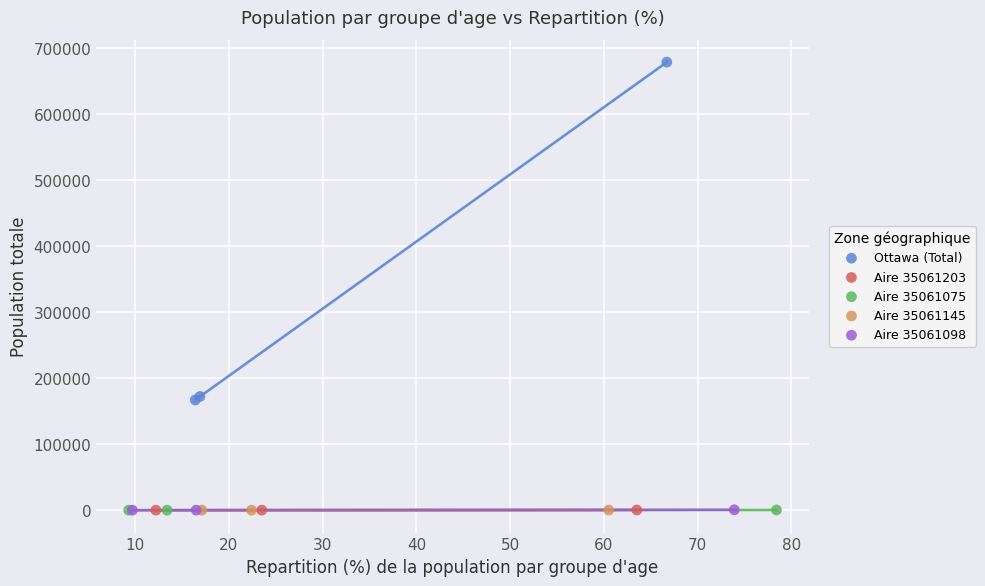

Which series has the largest Y range (max minus min)?

Ottawa (Total)